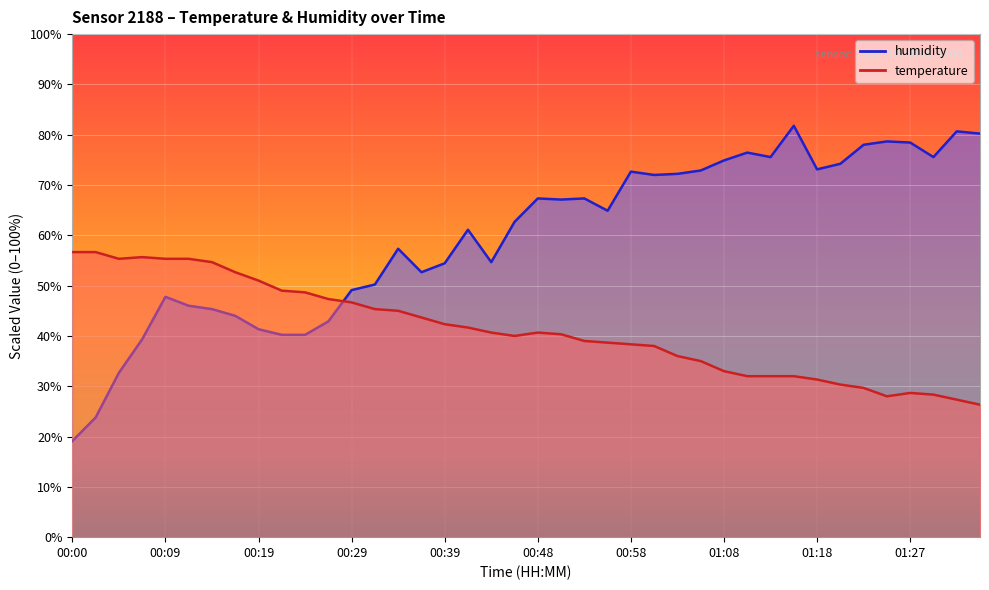

The temperature series shows 20.9 at 00:43. True or false?

False